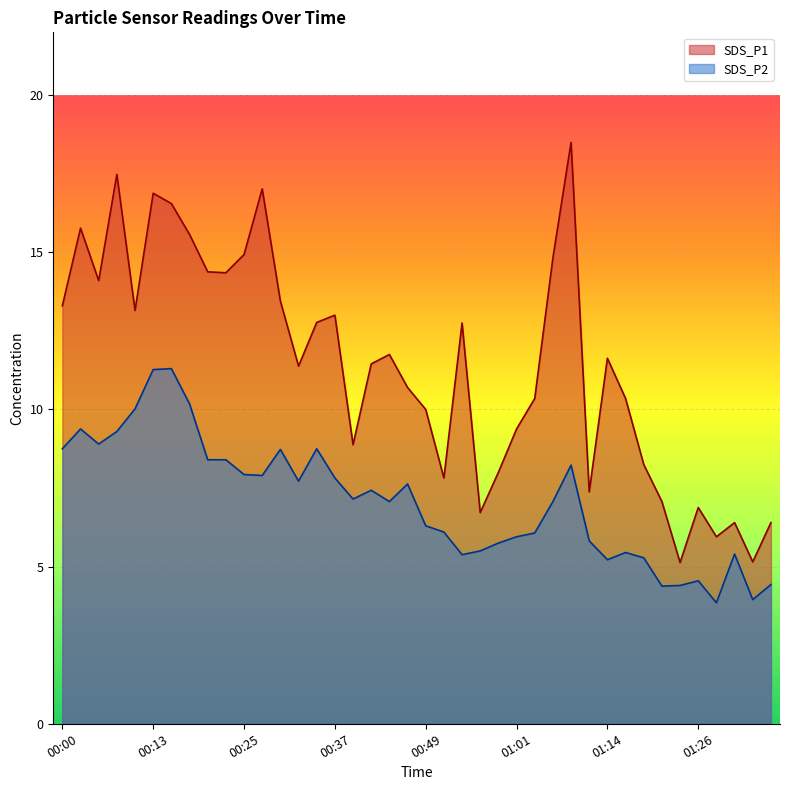

In SDS_P1, how many points are lower than both neighbors (excluding endpoints)?

11